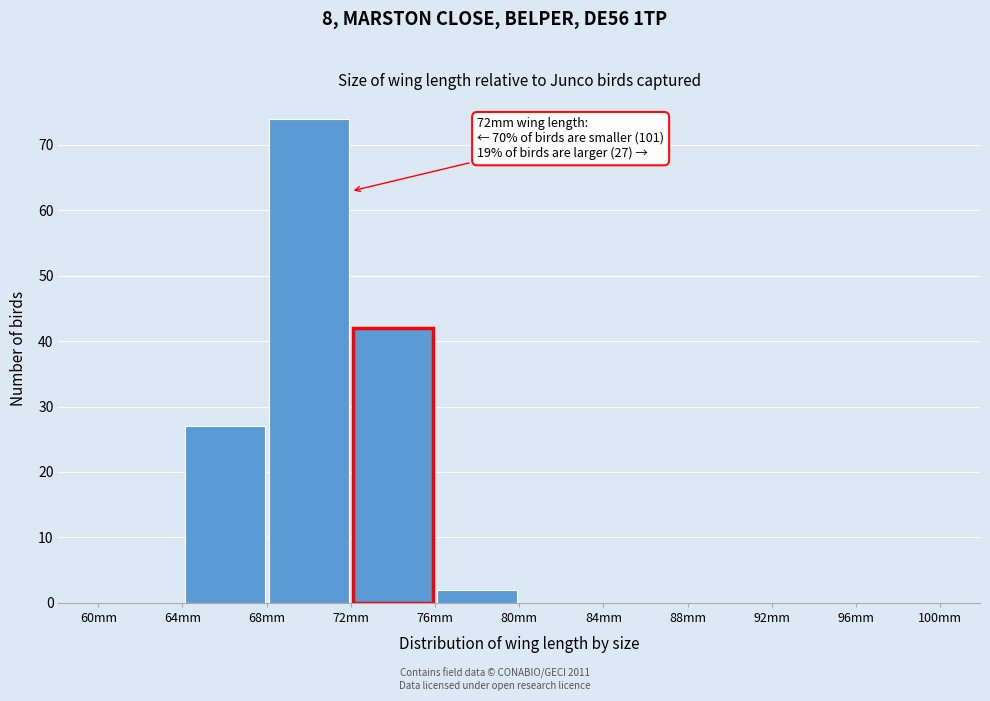

Over which range of the x-axis is the bar tallest?

68 to 72